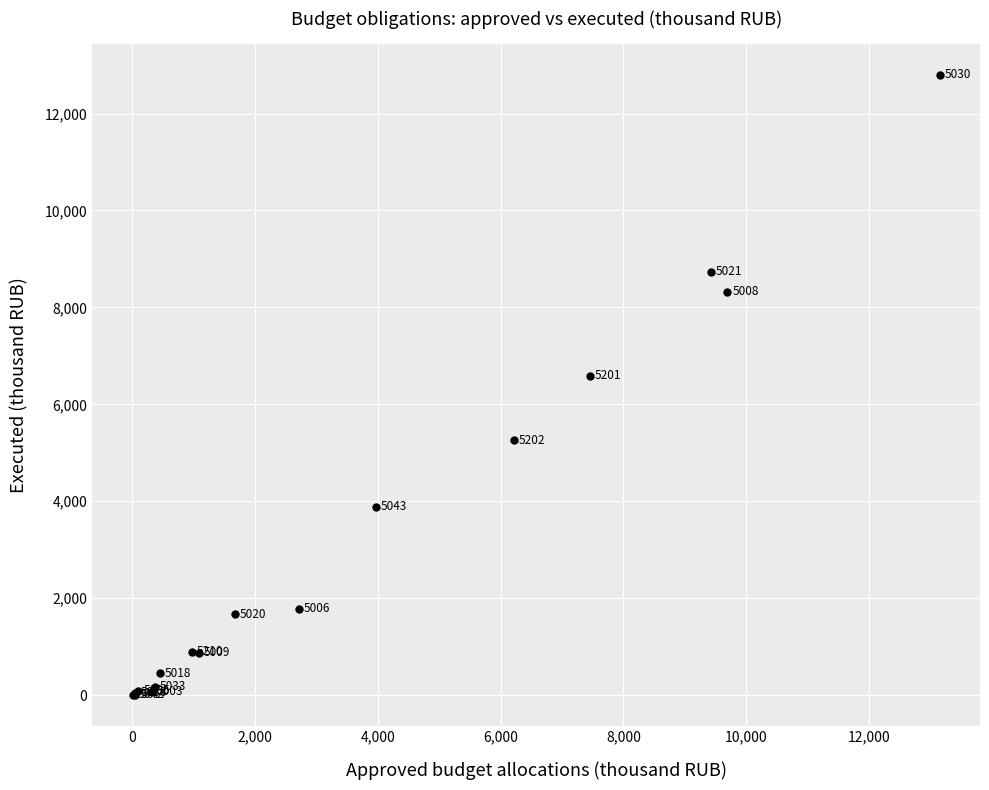

What Y value in the scatter plot is closest to 6400?

6584.3